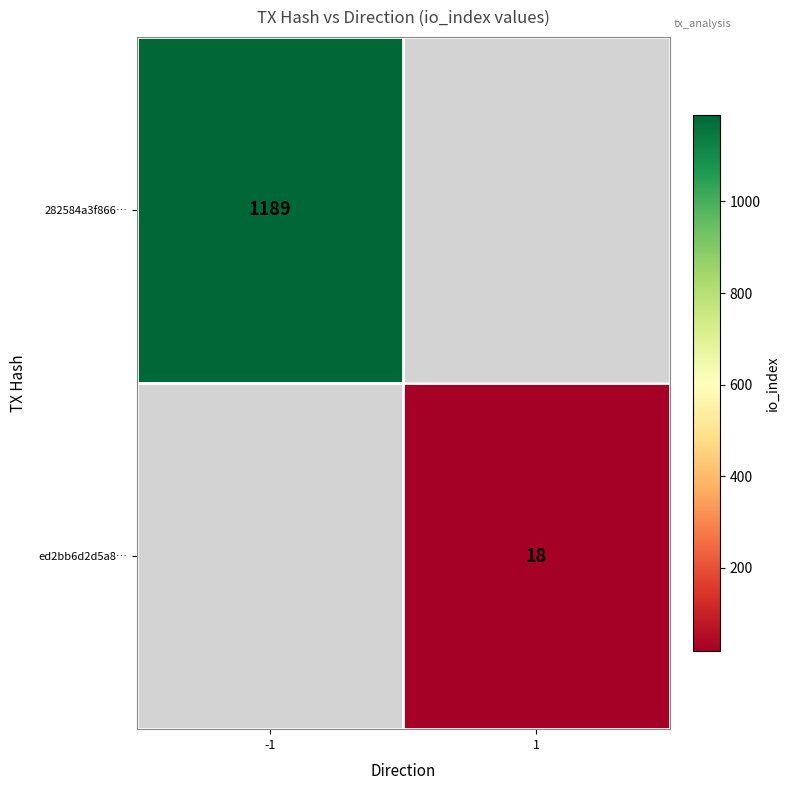

Is the value of 282584a3f866… at -1 greater than the value of ed2bb6d2d5a8… at 1?

Yes